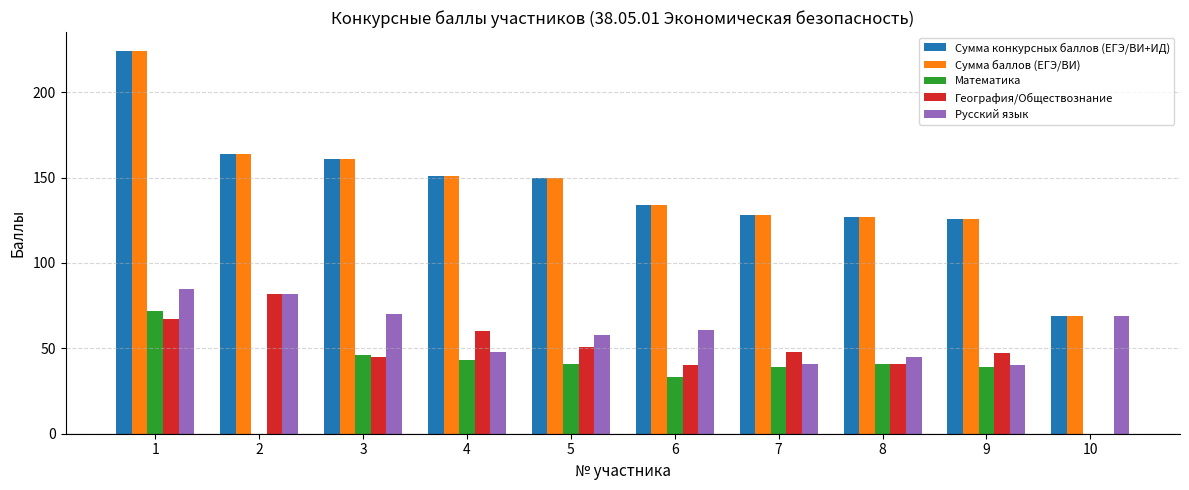

What is the sum of all Сумма баллов (ЕГЭ/ВИ) values?

1434